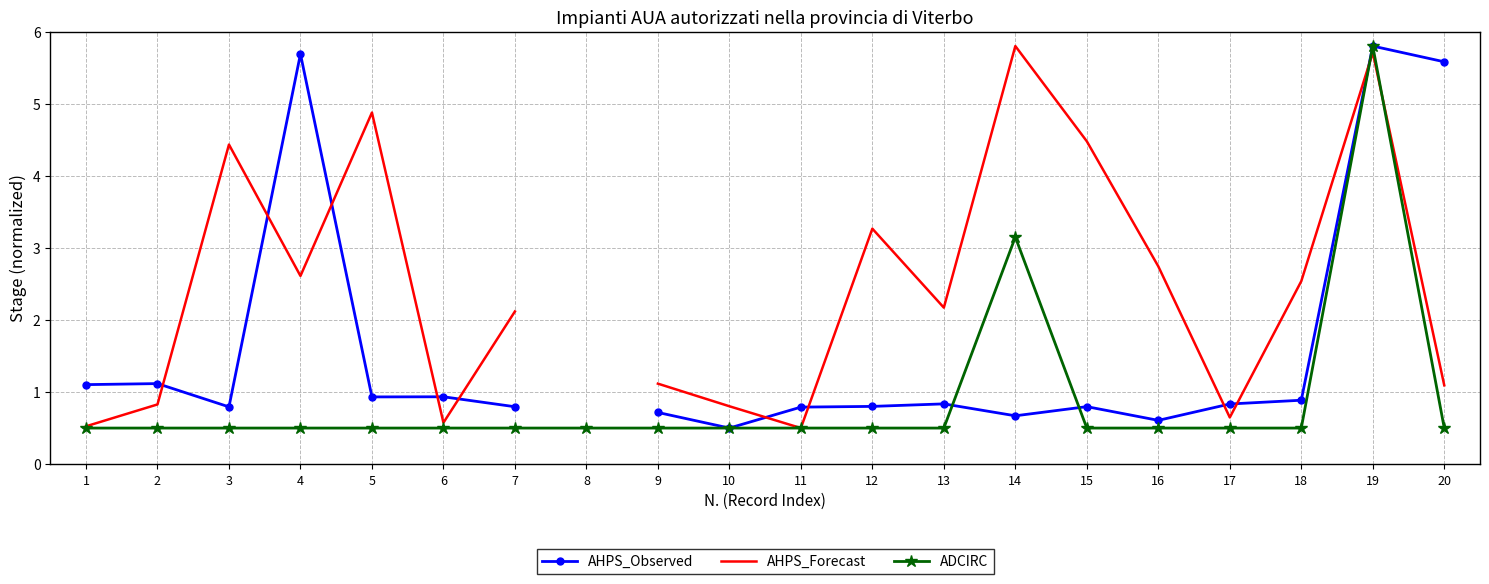

At which label does AHPS_Observed reach its minimum?

10